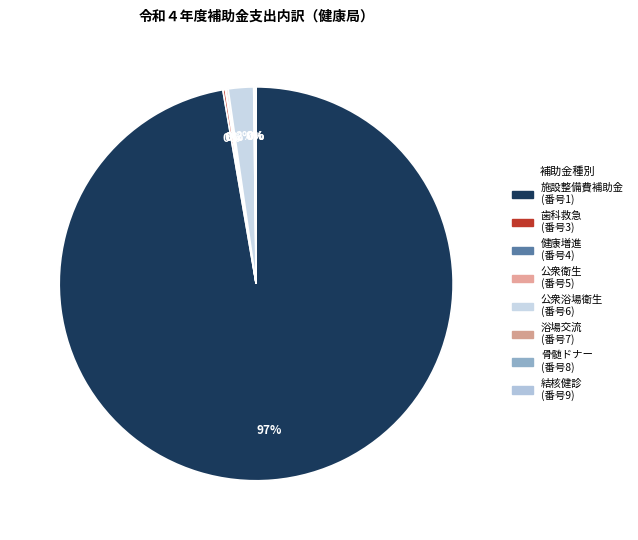

Does any single category account for the majority?

Yes